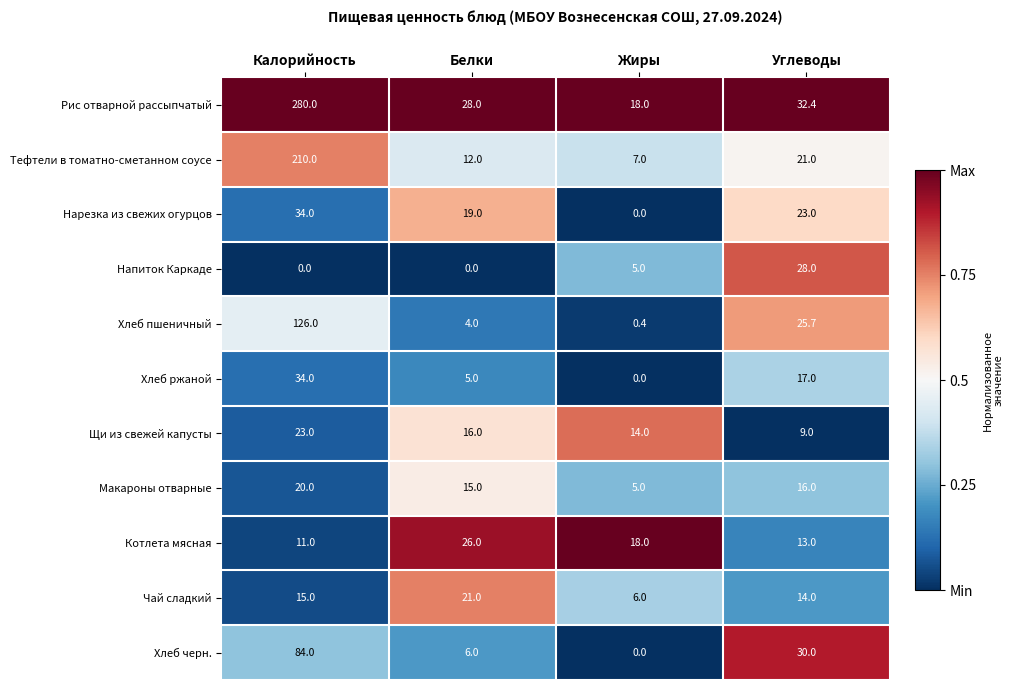

What is the total value across all series at Жиры?

73.4